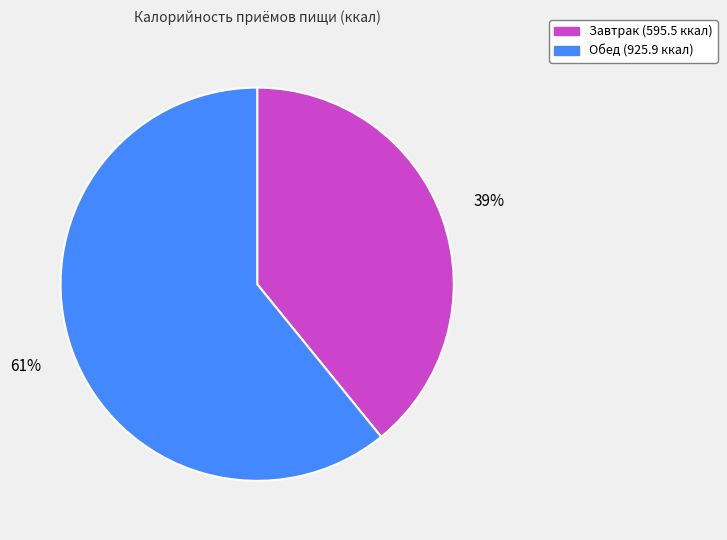

Rank the categories by value from highest to lowest.

Обед, Завтрак